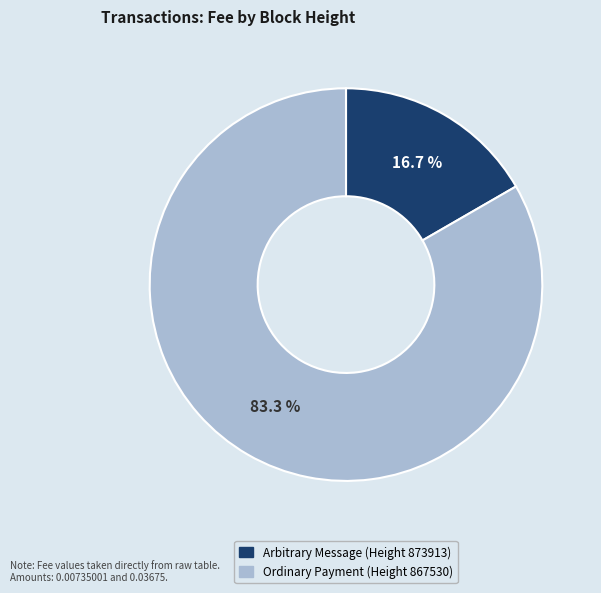

Is there any slice that represents more than half of the pie?

Yes